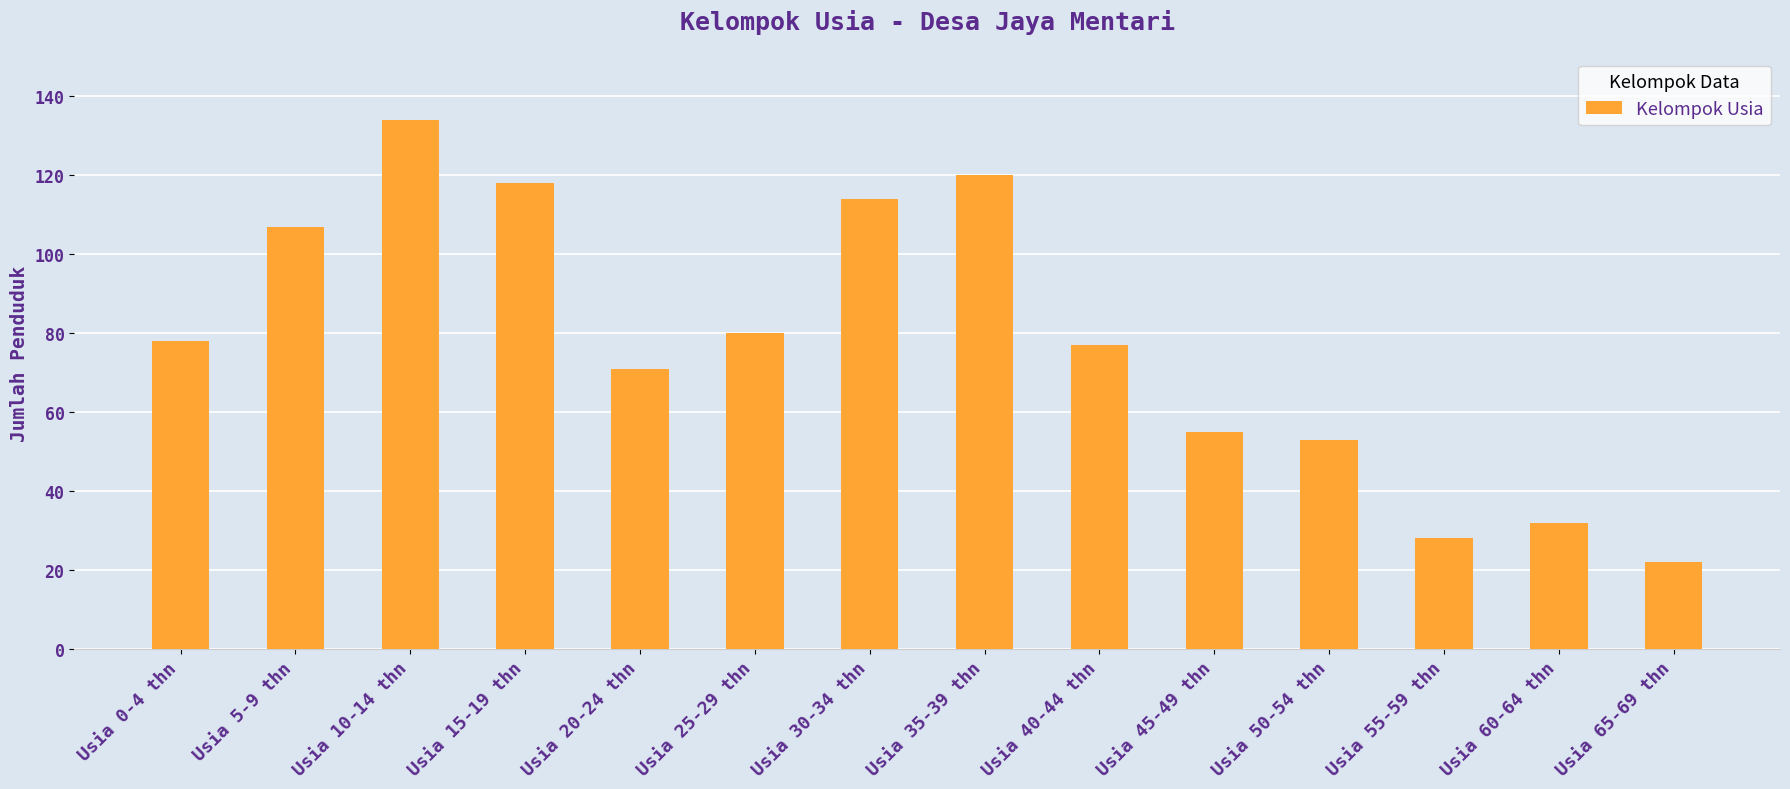

Which label corresponds to the smallest value in the chart?

Usia 65-69 thn